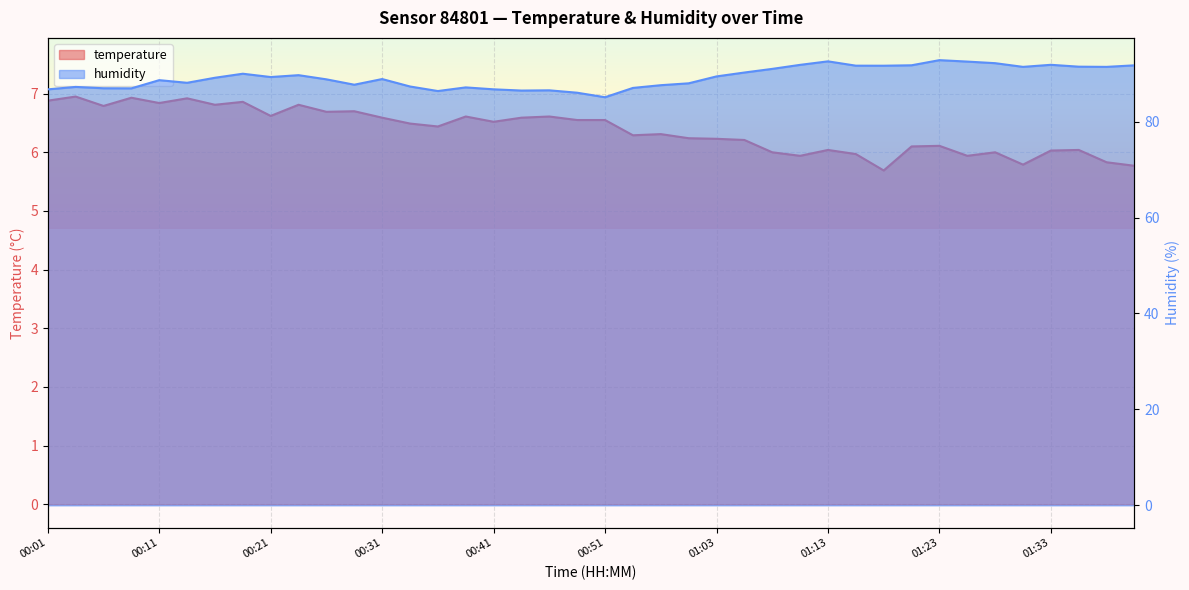

What is the value of the temperature point at the 1st from the left?

6.9